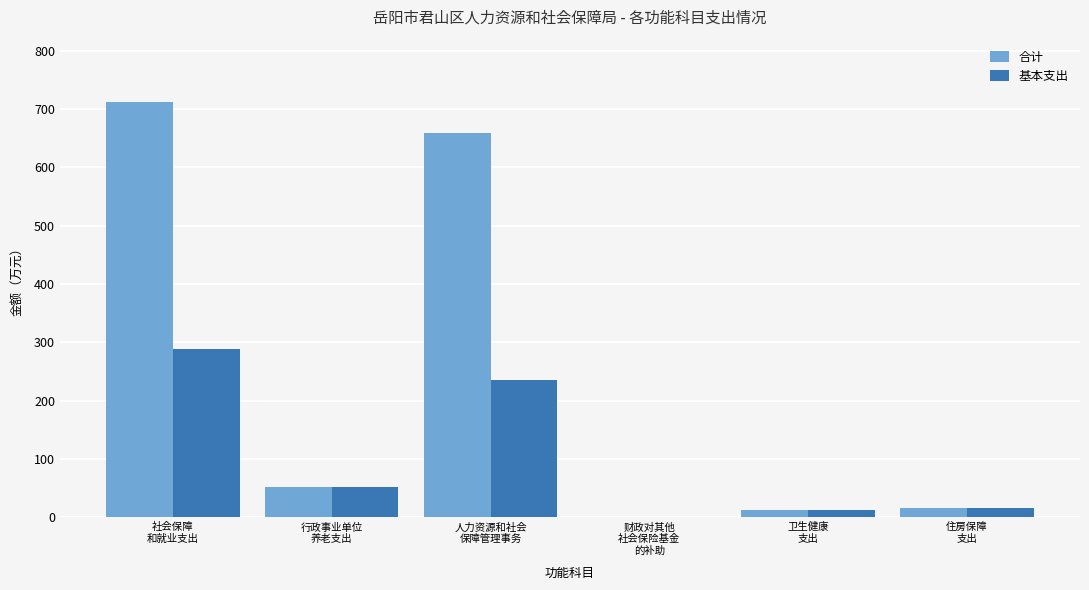

At which label does 基本支出 reach its peak?

社会保障
和就业支出